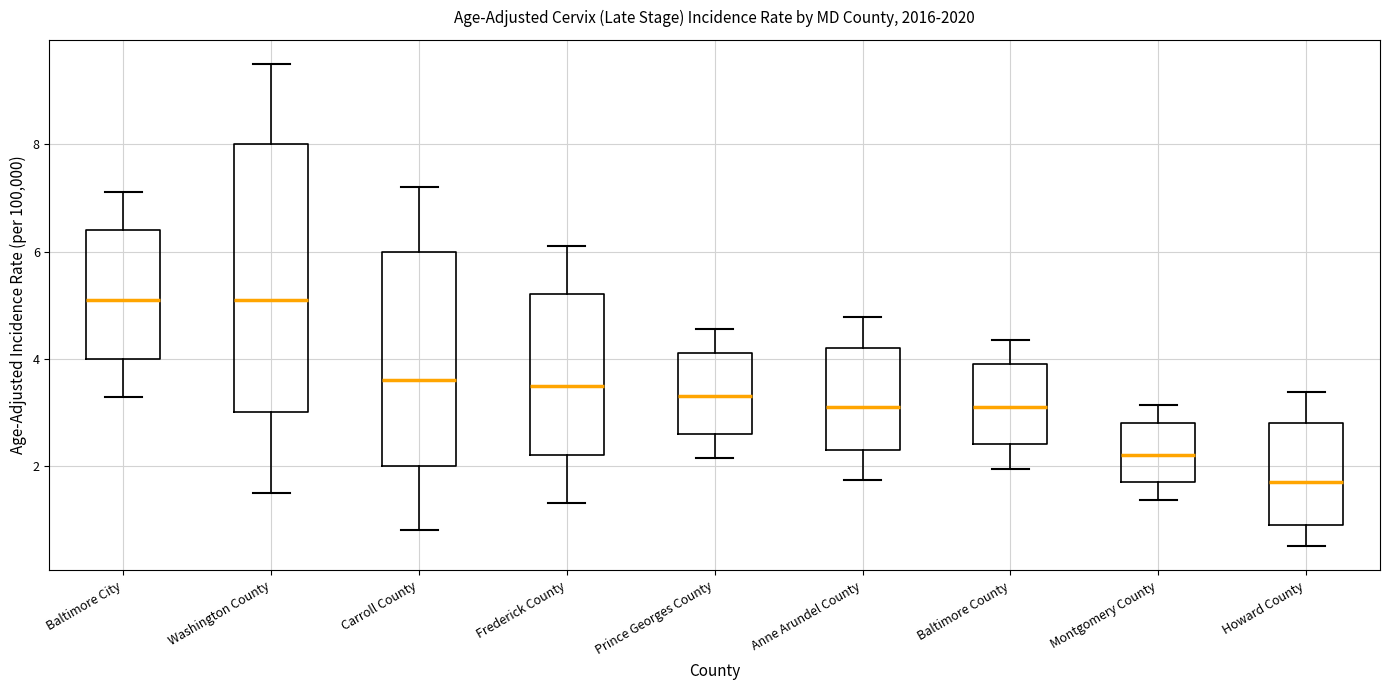

Which box is the tallest, from its lower edge to its upper edge?

Washington County